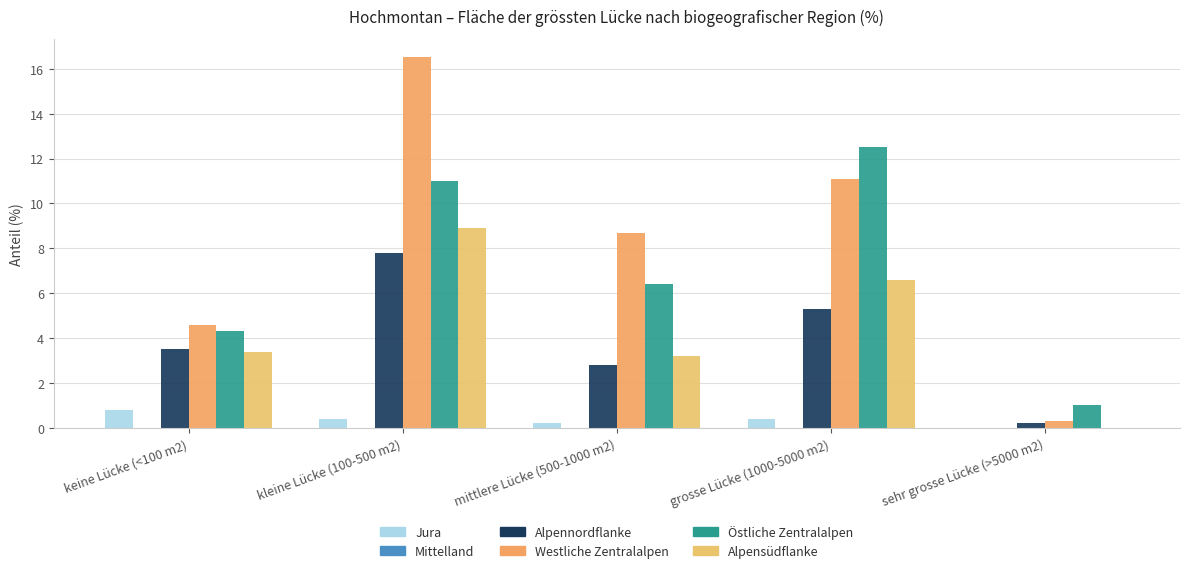

The value of Westliche Zentralalpen at sehr grosse Lücke (>5000 m2) is 0.3. True or false?

True